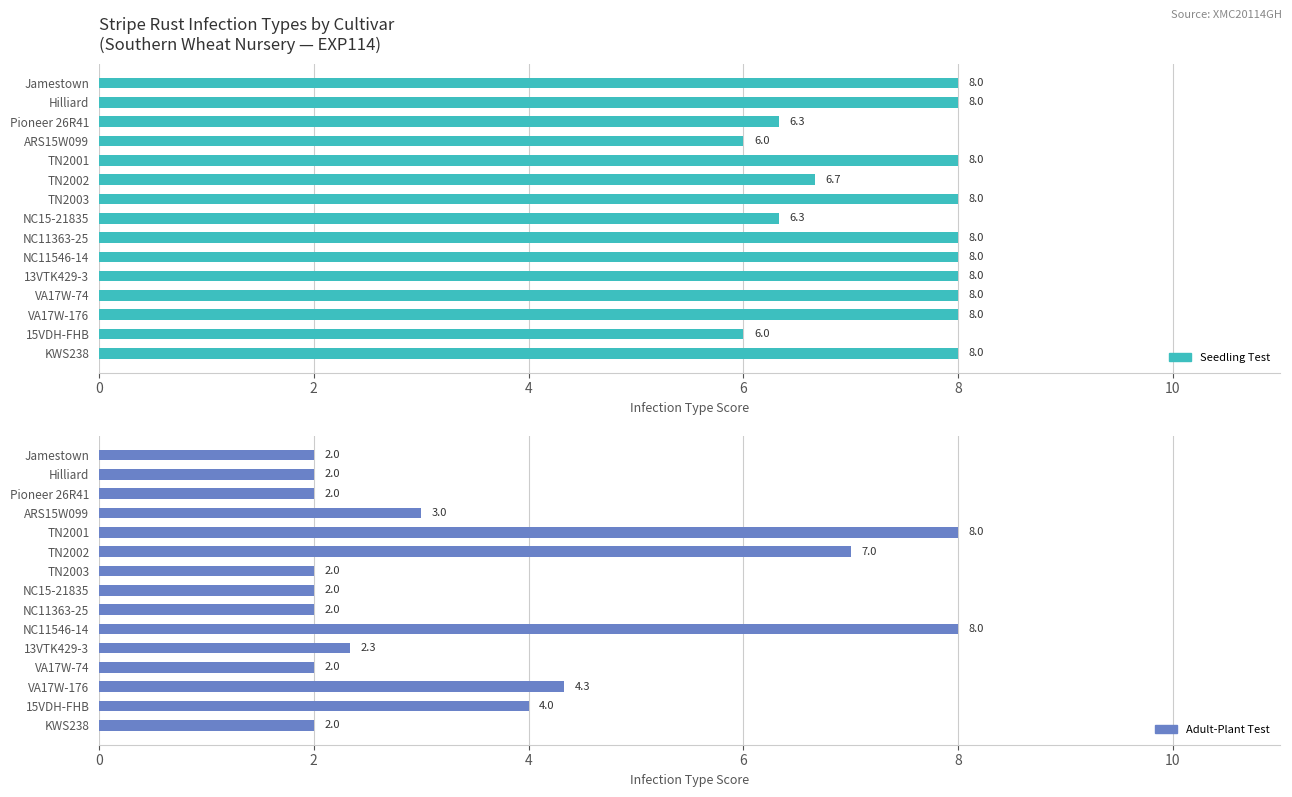

Reading left to right, transcribe all the data shown in this chart.

Seedling Test: 8.0	8.0	6.3	6.0	8.0	6.7	8.0	6.3	8.0	8.0	8.0	8.0	8.0	6.0	8.0
Adult-Plant Test: 2.0	2.0	2.0	3.0	8.0	7.0	2.0	2.0	2.0	8.0	2.3	2.0	4.3	4.0	2.0